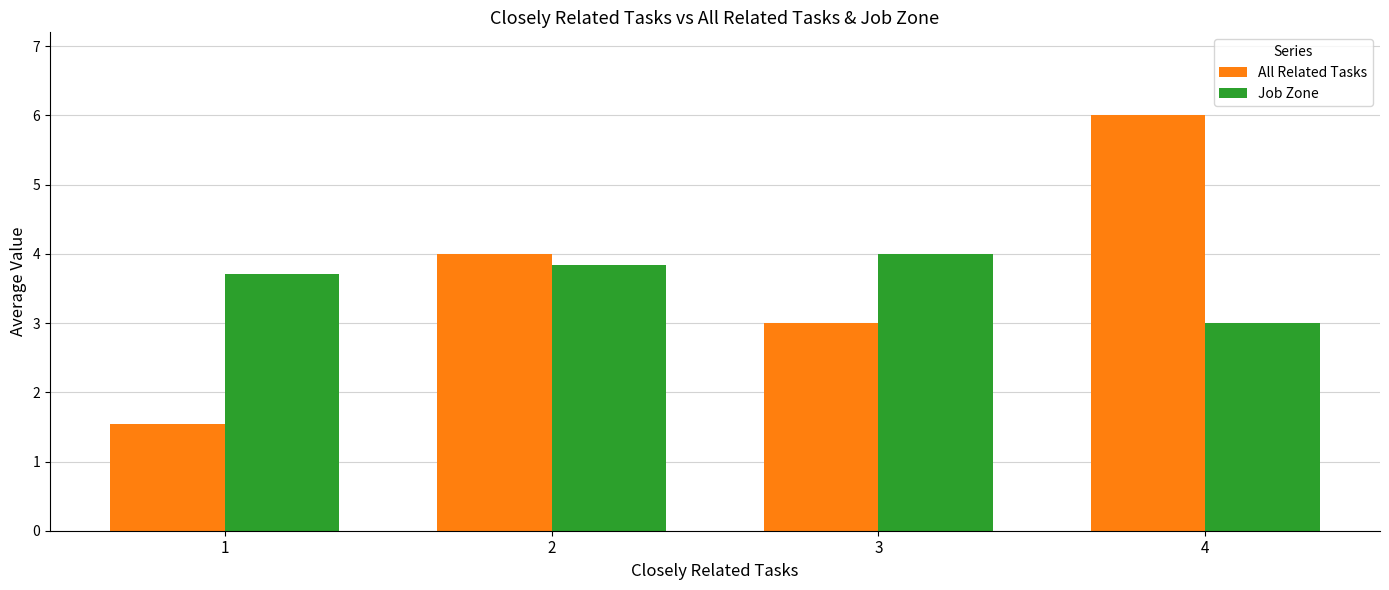

Reading right to left, extract all data points from this chart.

All Related Tasks: 6.0	3.0	4.0	1.5
Job Zone: 3.0	4.0	3.8	3.7